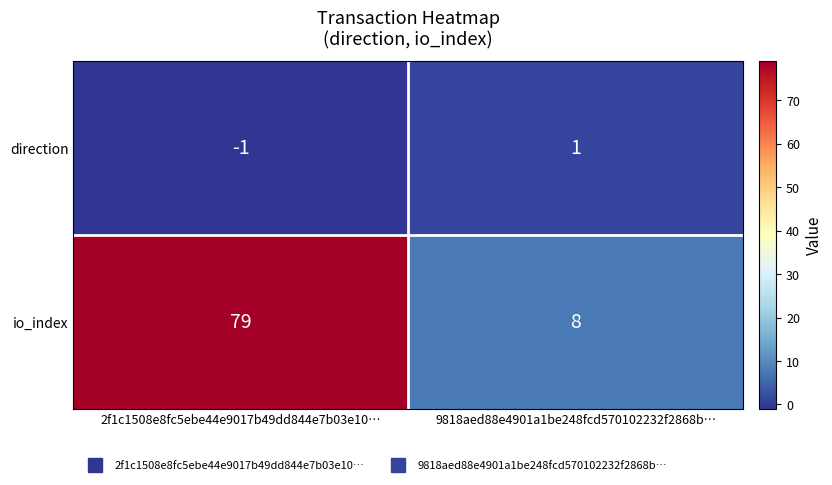

What is the spread (max minus min) of values at 9818aed88e4901a1be248fcd570102232f2868b…?

7